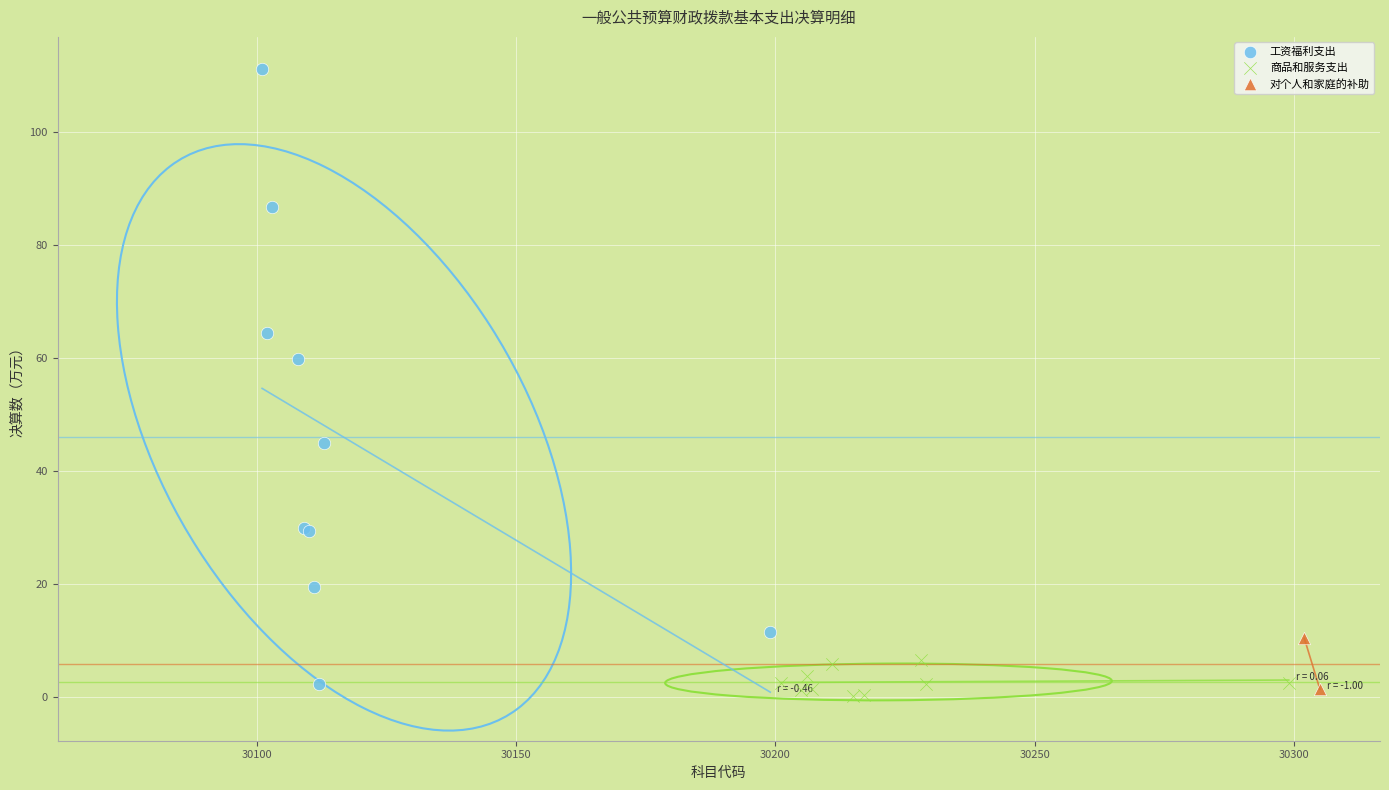

What are all the series names shown in the legend?

工资福利支出, 商品和服务支出, 对个人和家庭的补助